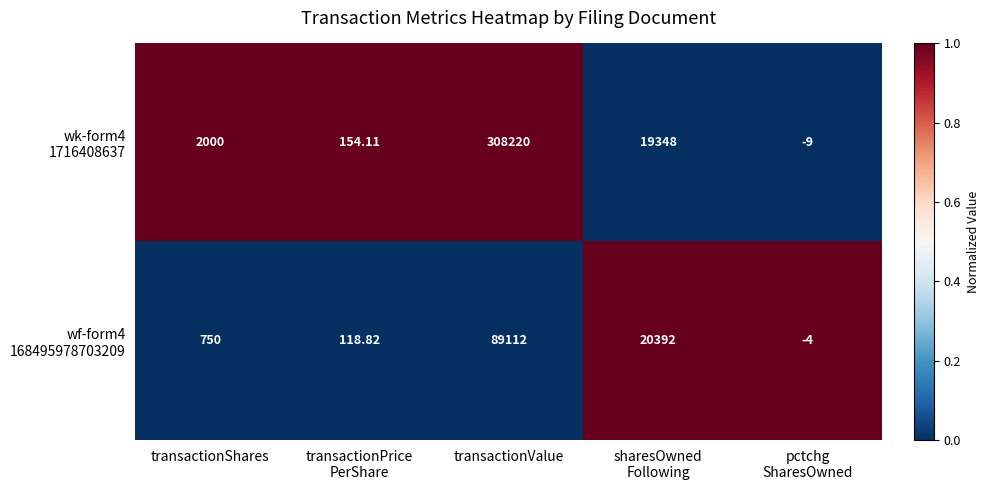

What is the spread (max minus min) of values at transactionPrice
PerShare?

35.3